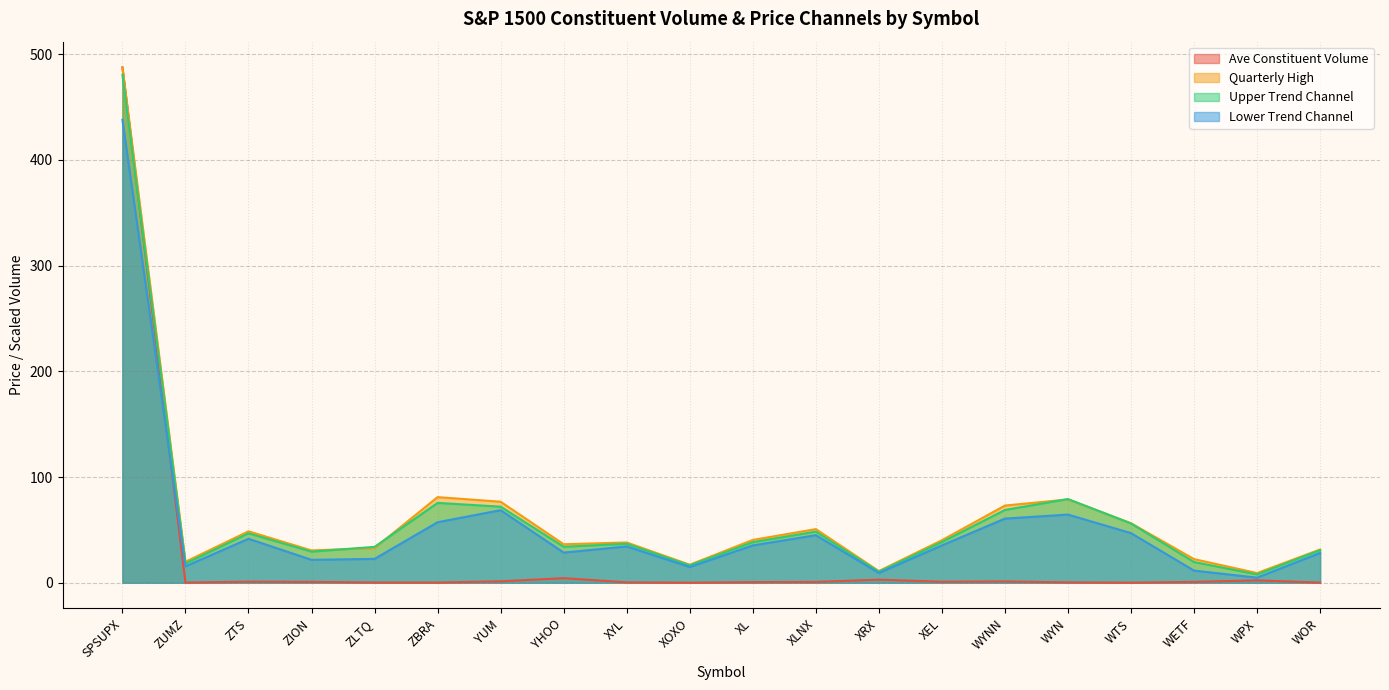

Where is Lower Trend Channel nearest to the value 221?

YUM